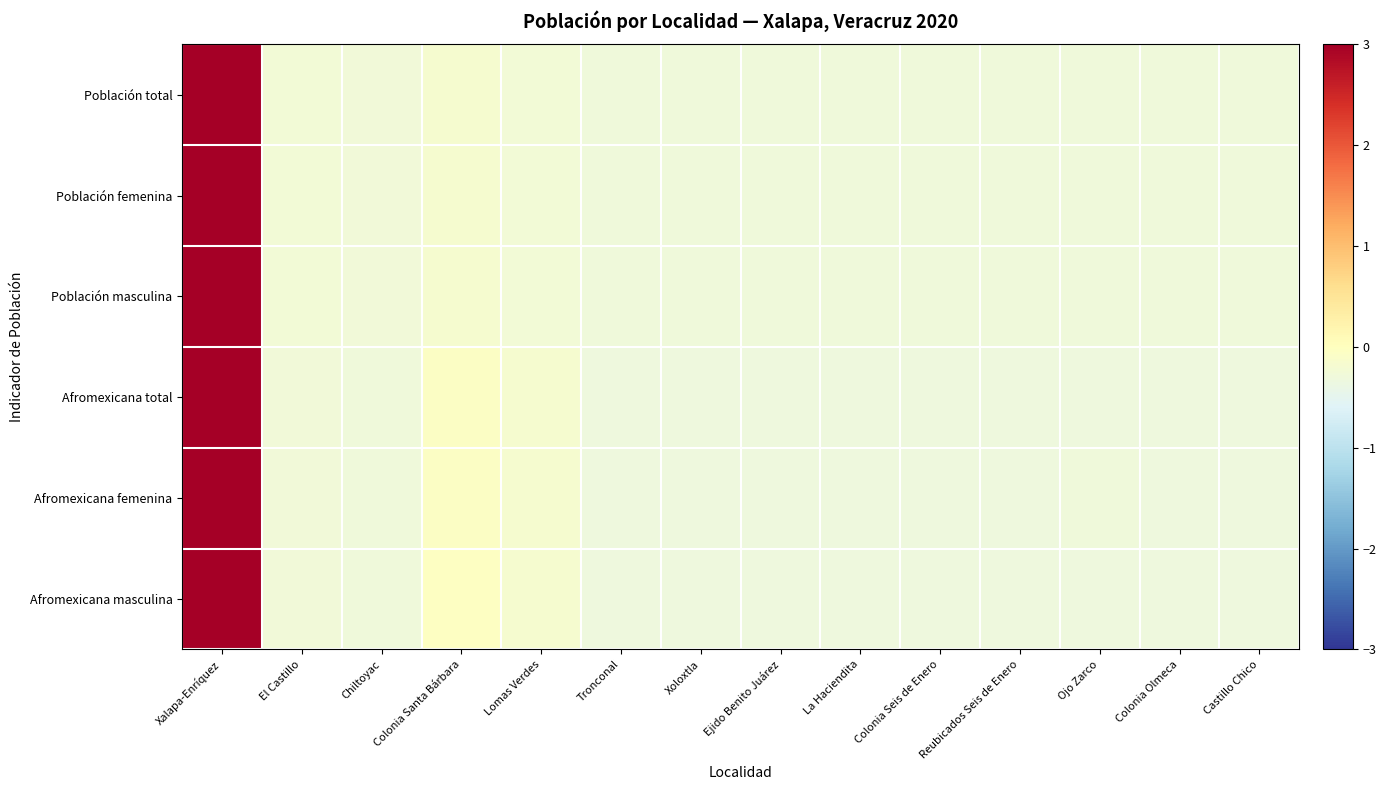

Reading left to right, transcribe all the data shown in this chart.

Población total: Xalapa-Enríquez=3.0	El Castillo=-0.2	Chiltoyac=-0.3	Colonia Santa Bárbara=-0.2	Lomas Verdes=-0.2	Tronconal=-0.3	Xoloxtla=-0.3	Ejido Benito Juárez=-0.3	La Haciendita=-0.3	Colonia Seis de Enero=-0.3	Reubicados Seis de Enero=-0.3	Ojo Zarco=-0.3	Colonia Olmeca=-0.3	Castillo Chico=-0.3
Población femenina: Xalapa-Enríquez=3.0	El Castillo=-0.2	Chiltoyac=-0.3	Colonia Santa Bárbara=-0.2	Lomas Verdes=-0.2	Tronconal=-0.3	Xoloxtla=-0.3	Ejido Benito Juárez=-0.3	La Haciendita=-0.3	Colonia Seis de Enero=-0.3	Reubicados Seis de Enero=-0.3	Ojo Zarco=-0.3	Colonia Olmeca=-0.3	Castillo Chico=-0.3
Población masculina: Xalapa-Enríquez=3.0	El Castillo=-0.2	Chiltoyac=-0.3	Colonia Santa Bárbara=-0.2	Lomas Verdes=-0.2	Tronconal=-0.3	Xoloxtla=-0.3	Ejido Benito Juárez=-0.3	La Haciendita=-0.3	Colonia Seis de Enero=-0.3	Reubicados Seis de Enero=-0.3	Ojo Zarco=-0.3	Colonia Olmeca=-0.3	Castillo Chico=-0.3
Afromexicana total: Xalapa-Enríquez=3.0	El Castillo=-0.3	Chiltoyac=-0.3	Colonia Santa Bárbara=-0.0	Lomas Verdes=-0.2	Tronconal=-0.3	Xoloxtla=-0.3	Ejido Benito Juárez=-0.3	La Haciendita=-0.3	Colonia Seis de Enero=-0.3	Reubicados Seis de Enero=-0.3	Ojo Zarco=-0.3	Colonia Olmeca=-0.3	Castillo Chico=-0.3
Afromexicana femenina: Xalapa-Enríquez=3.0	El Castillo=-0.3	Chiltoyac=-0.3	Colonia Santa Bárbara=-0.1	Lomas Verdes=-0.2	Tronconal=-0.3	Xoloxtla=-0.3	Ejido Benito Juárez=-0.3	La Haciendita=-0.3	Colonia Seis de Enero=-0.3	Reubicados Seis de Enero=-0.3	Ojo Zarco=-0.3	Colonia Olmeca=-0.3	Castillo Chico=-0.3
Afromexicana masculina: Xalapa-Enríquez=3.0	El Castillo=-0.3	Chiltoyac=-0.3	Colonia Santa Bárbara=-0.0	Lomas Verdes=-0.2	Tronconal=-0.3	Xoloxtla=-0.3	Ejido Benito Juárez=-0.3	La Haciendita=-0.3	Colonia Seis de Enero=-0.3	Reubicados Seis de Enero=-0.3	Ojo Zarco=-0.3	Colonia Olmeca=-0.3	Castillo Chico=-0.3